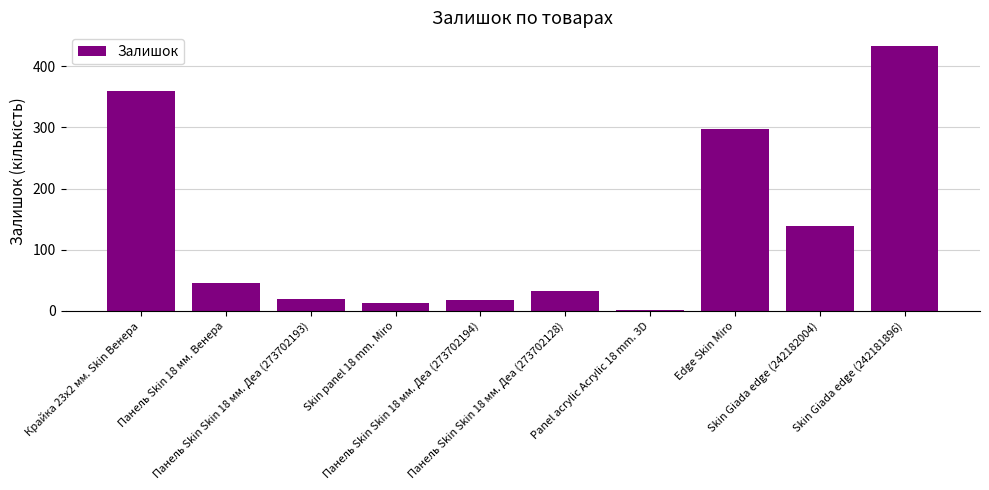

The value at Крайка 23x2 мм. Skin Венера is 79. True or false?

False